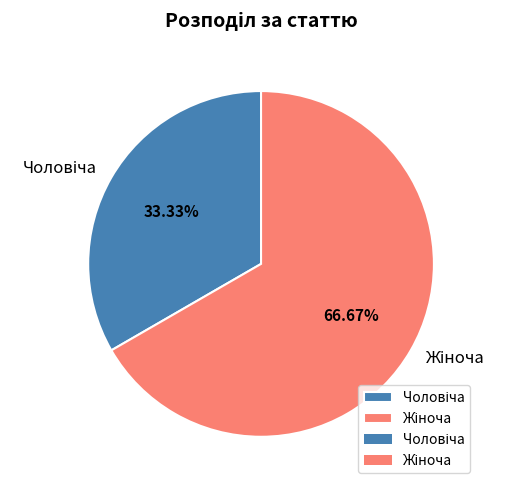

How many slices are in this pie chart?

2